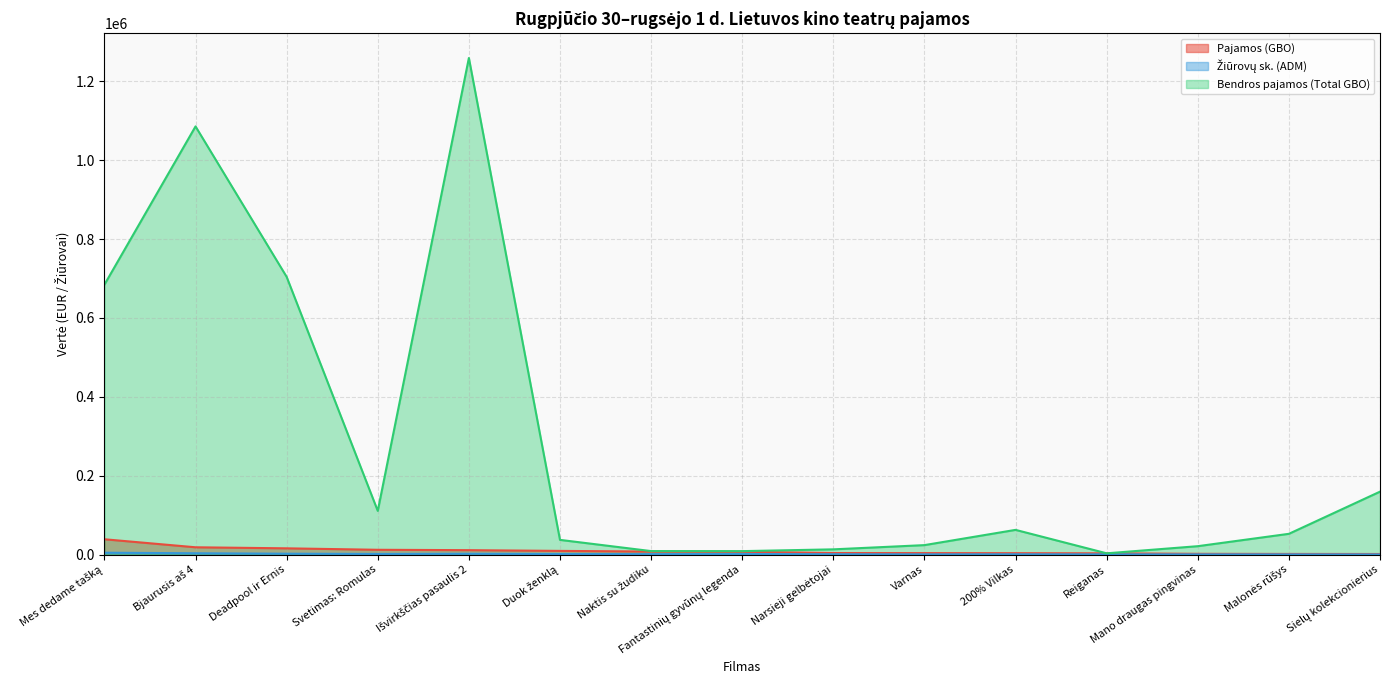

Between Išvirkščias pasaulis 2 and Narsieji gelbėtojai, which series saw the biggest shift?

Bendros pajamos (Total GBO)